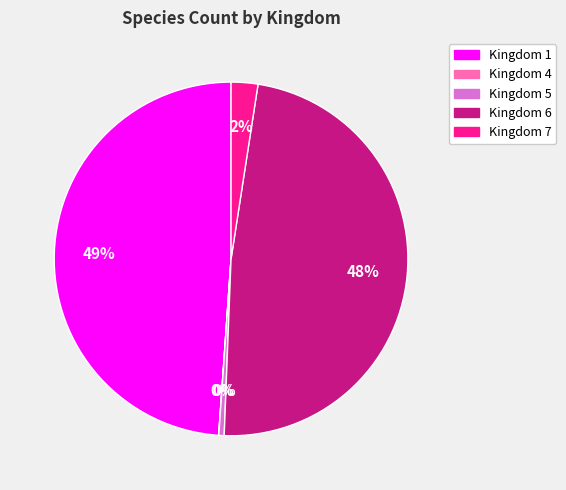

Is there a majority slice in this chart?

No